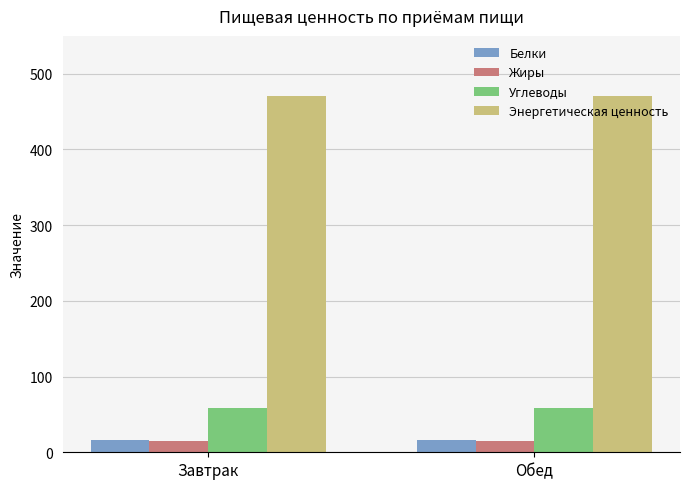

The value of Углеводы at Обед is 59.0. True or false?

True